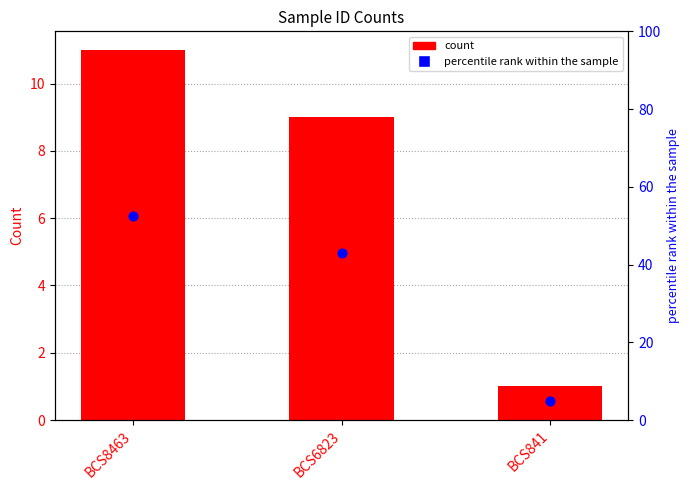

Which series has the largest Y range (max minus min)?

percentile rank within the sample